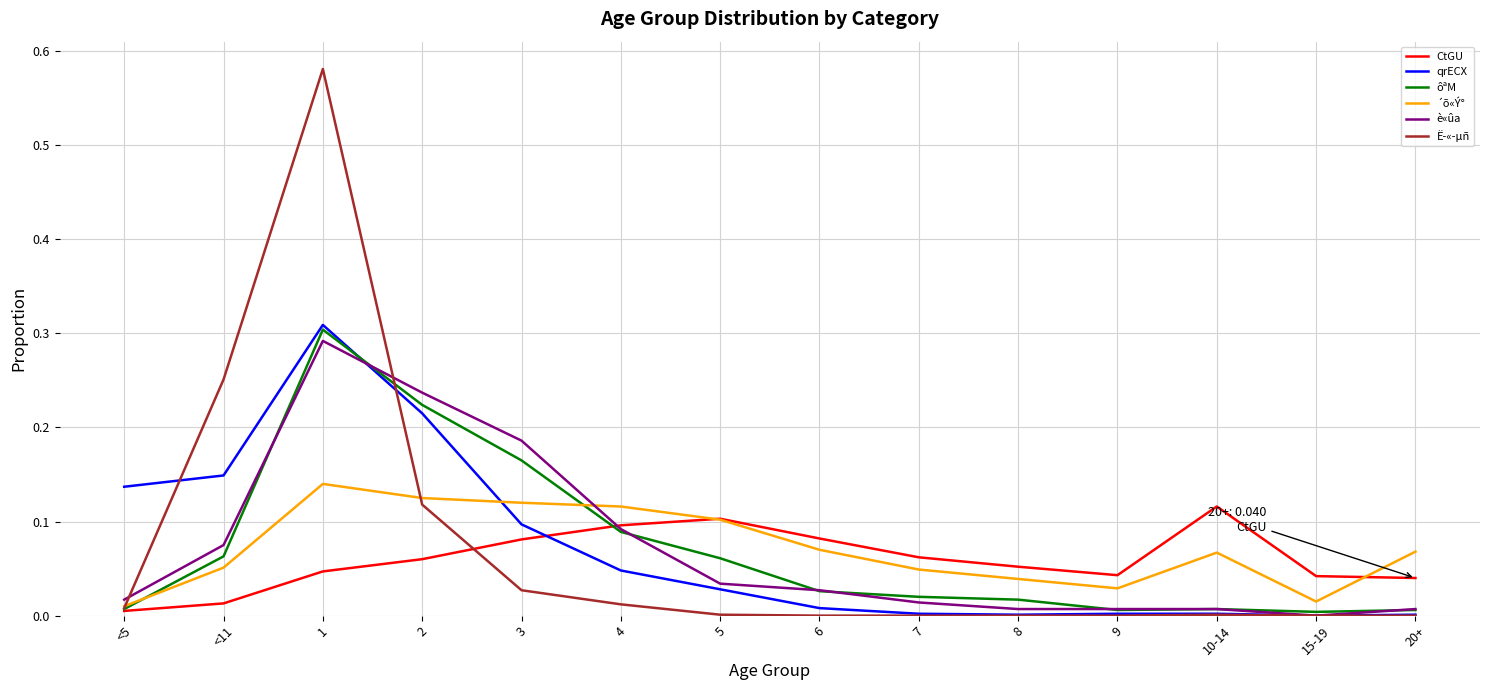

The value of ´õ«Ý° at <11 is 0.0. True or false?

False